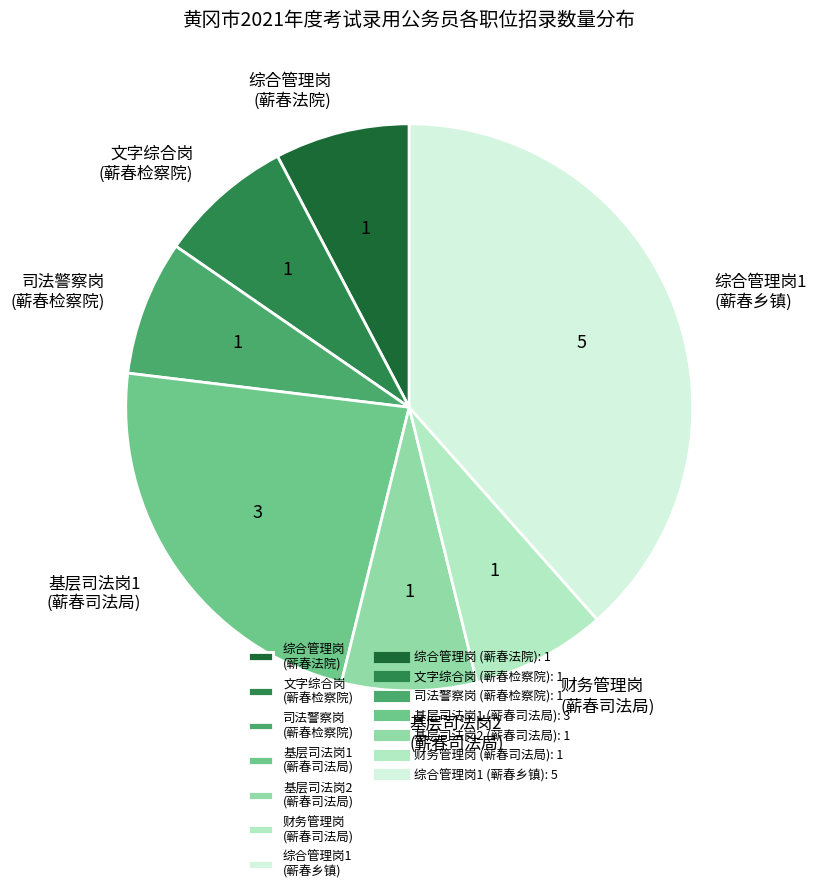

Which slice is the largest?

综合管理岗1 (蕲春乡镇)